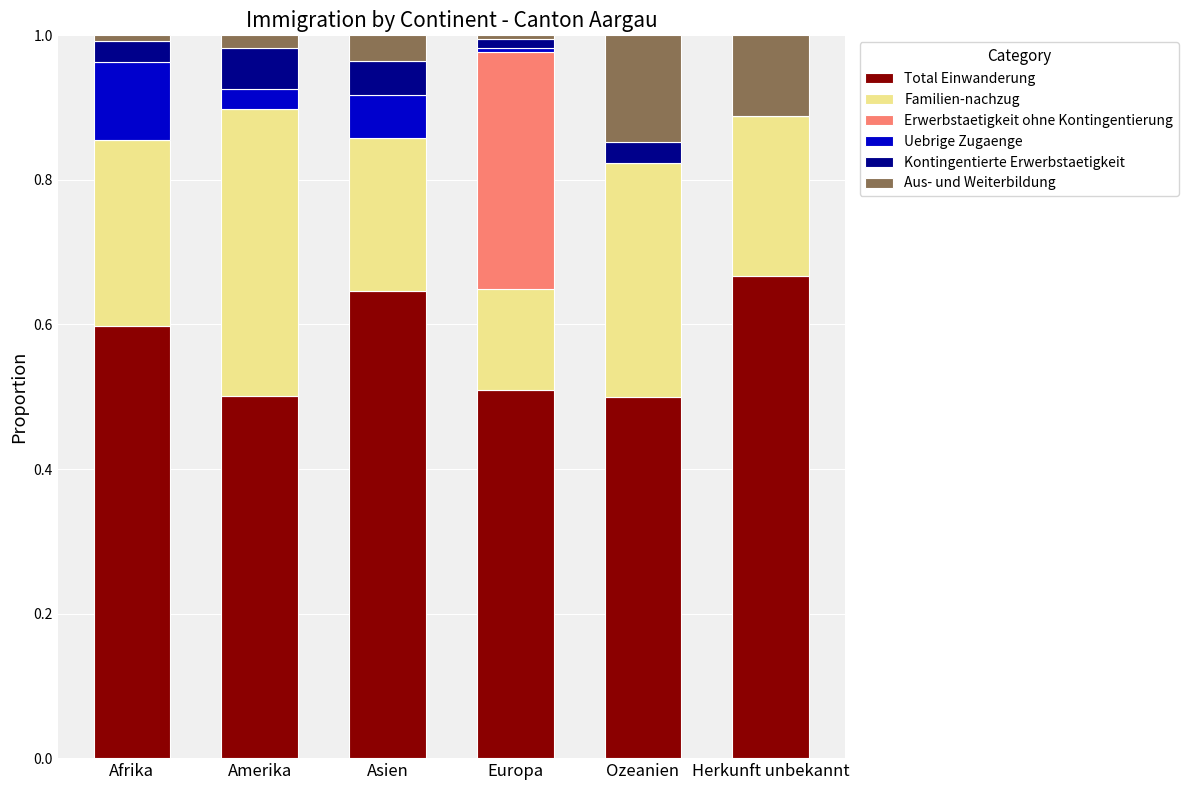

What is the sum of all Uebrige Zugaenge values?

0.2